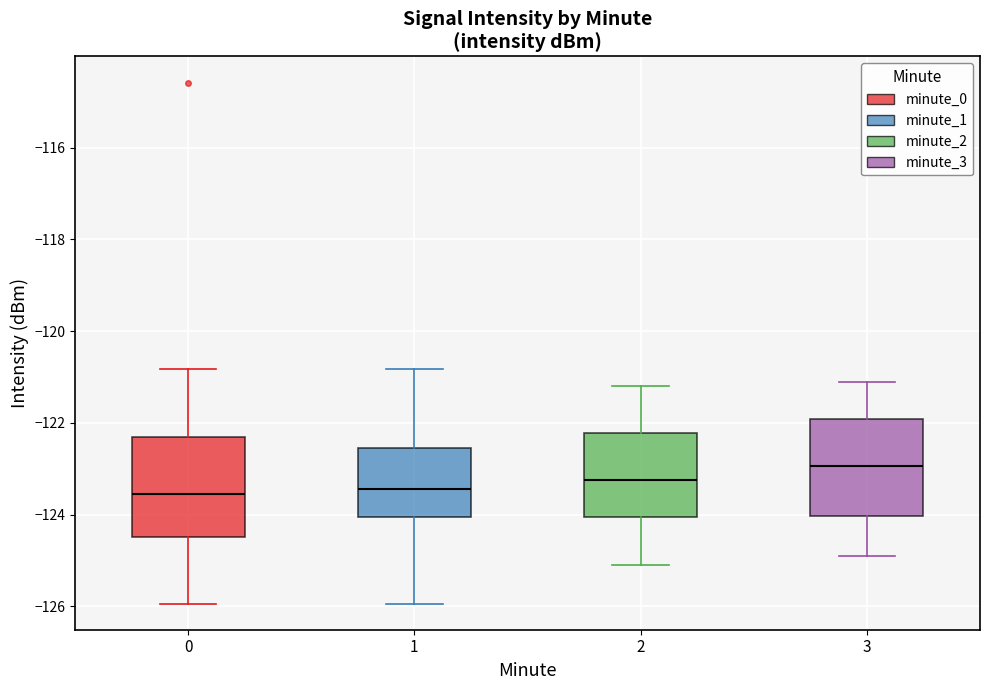

Reading left to right, read every box against the y-axis: the position of its median line, the range the box covers, and the ends of its whiskers. The values are not printed on the chart, so give them approximately, as read against the axis.

0: median -123.6, box -124.4 to -122.4, whiskers -126.0 to -120.8
1: median -123.4, box -124.0 to -122.6, whiskers -126.0 to -120.8
2: median -123.2, box -124.0 to -122.2, whiskers -125.0 to -121.2
3: median -123.0, box -124.0 to -122.0, whiskers -124.8 to -121.0